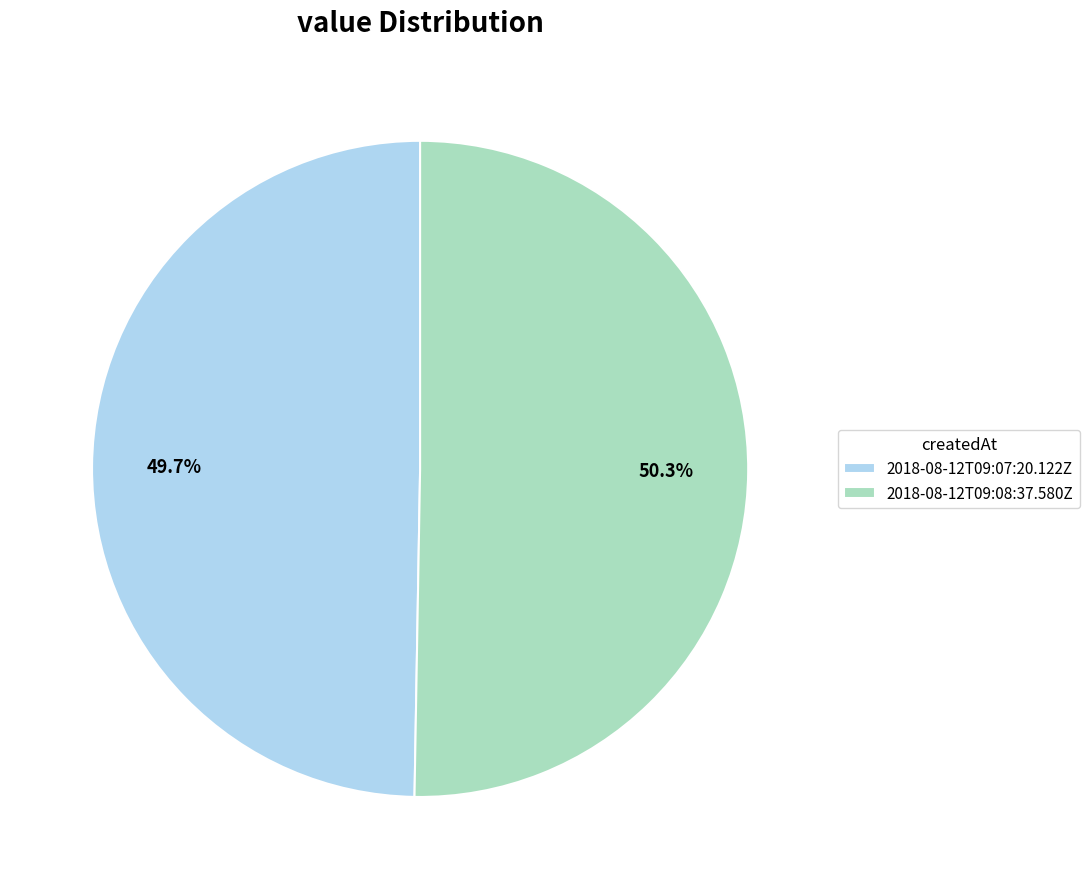

Which has a higher value, 2018-08-12T09:07:20.122Z or 2018-08-12T09:08:37.580Z?

2018-08-12T09:08:37.580Z